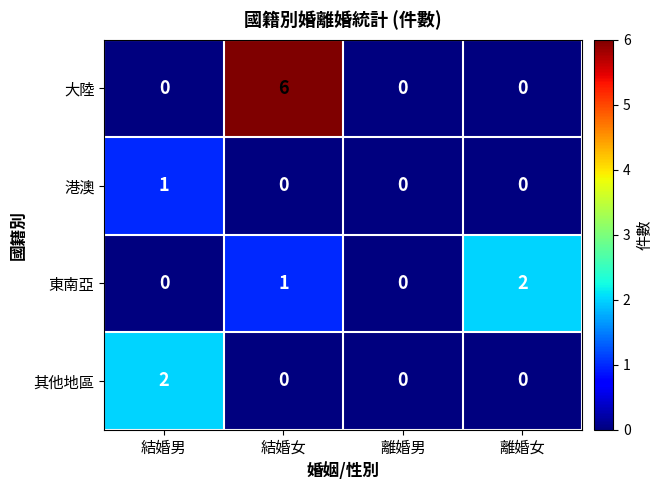

At how many categories does at least one series exceed 3?

1